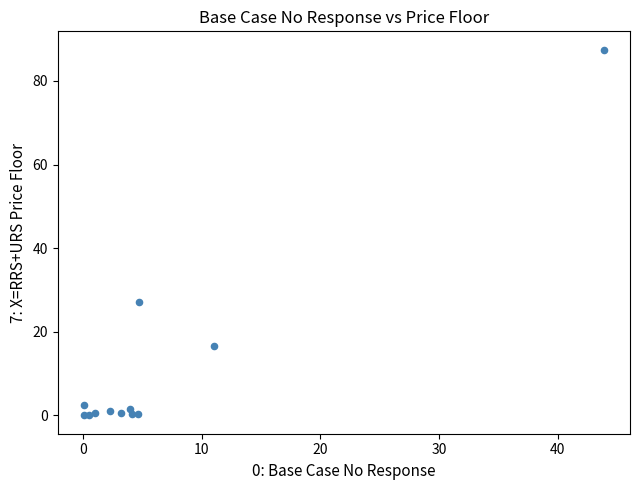

What Y value in the scatter plot is closest to 43?

27.2